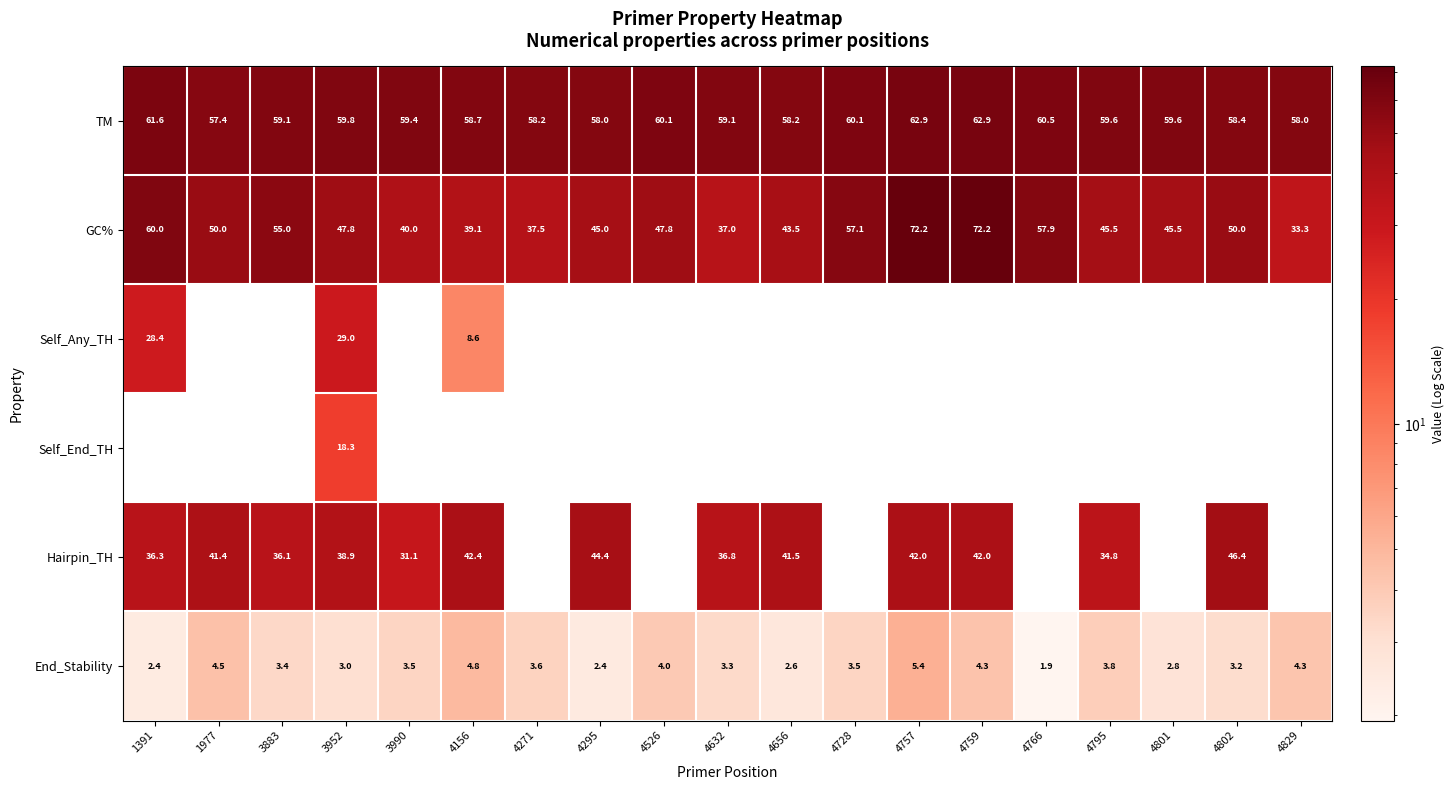

What is the spread (max minus min) of values at 3952?

56.8